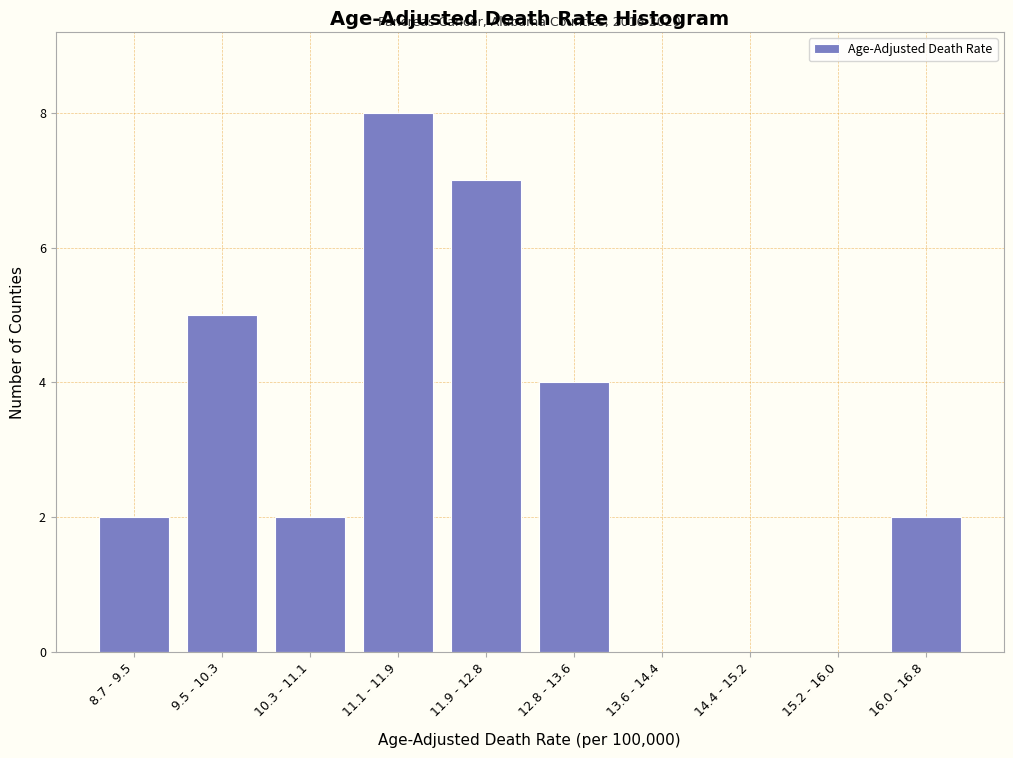

Reading left to right, list all the values displayed in this chart.

8.7 - 9.5=2	9.5 - 10.3=5	10.3 - 11.1=2	11.1 - 11.9=8	11.9 - 12.8=7	12.8 - 13.6=4	13.6 - 14.4=0	14.4 - 15.2=0	15.2 - 16.0=0	16.0 - 16.8=2